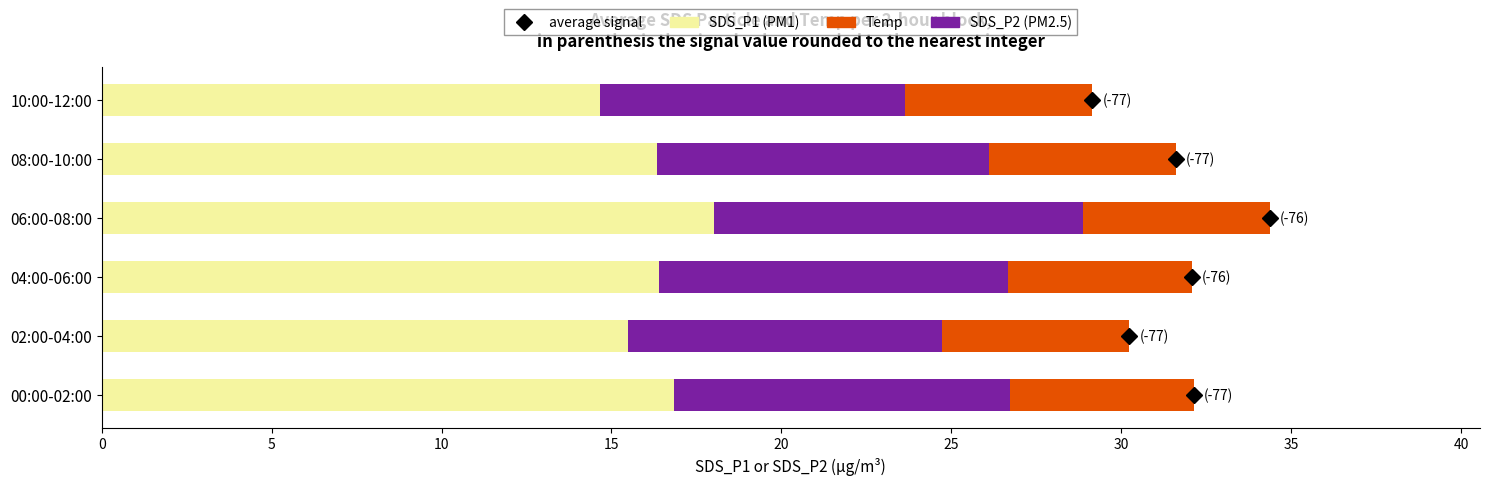

What is the total value across all series at 06:00-08:00?

34.4